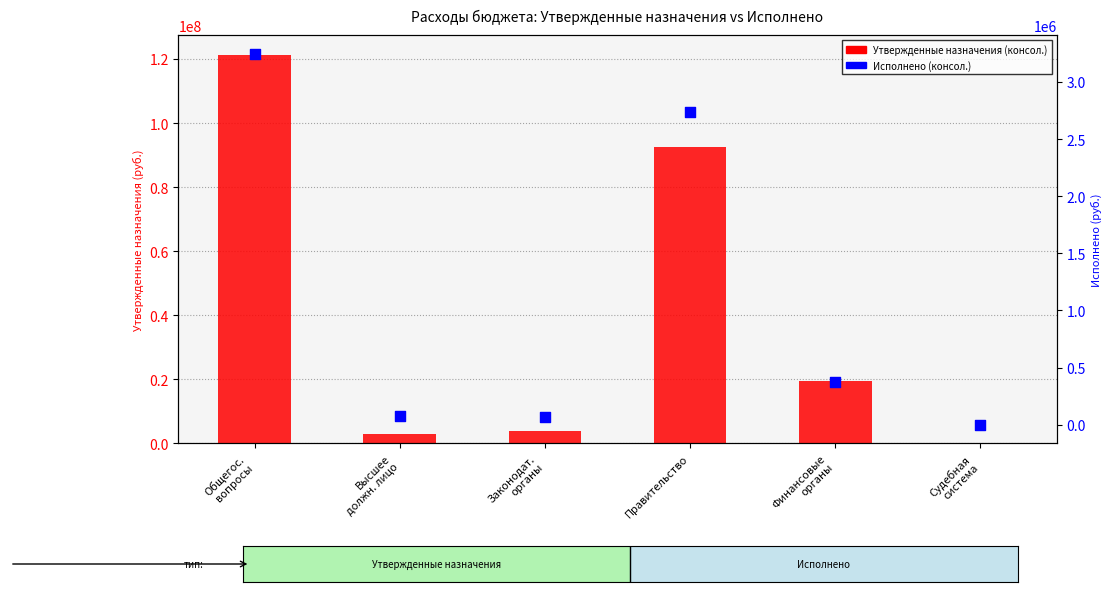

Which series has the largest total across all categories?

Утвержденные назначения (консол.)